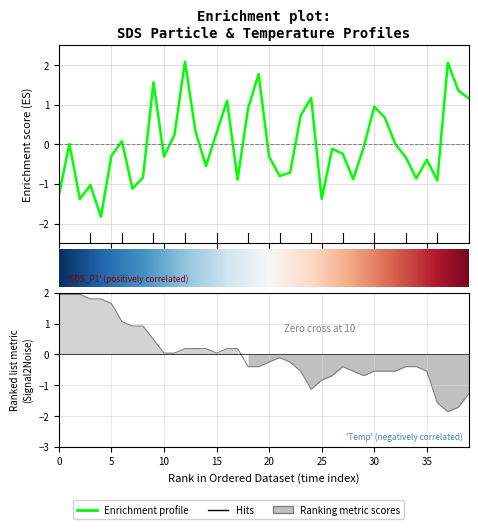

How many positive values does the Temp series have?

18